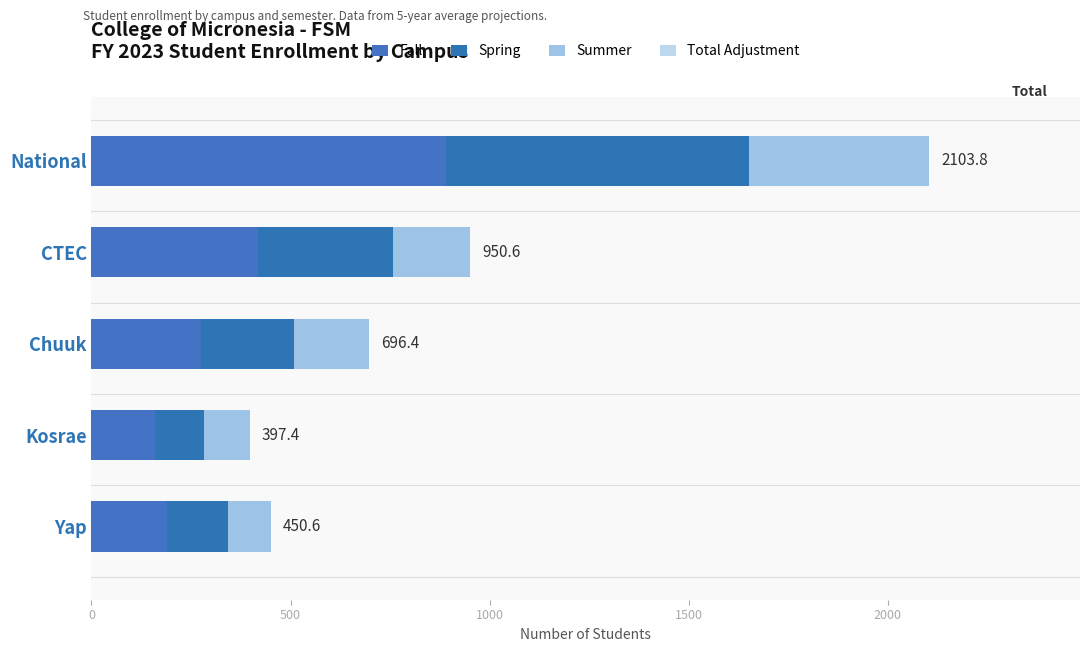

How many distinct data groups are displayed?

3